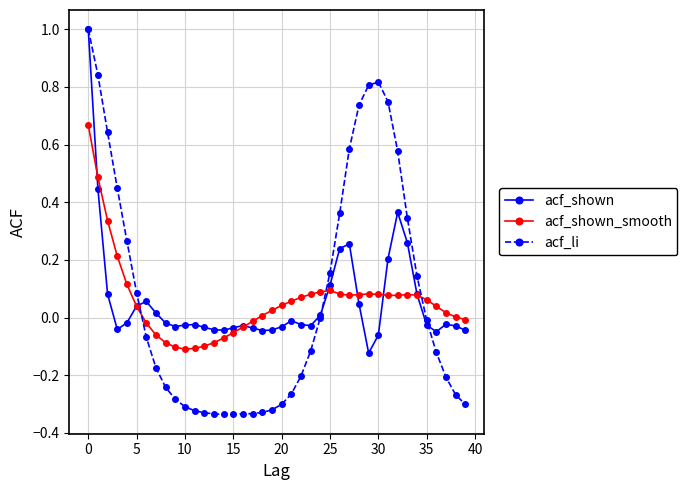

True or false: acf_shown has more than 0 points higher than both neighbors.

True